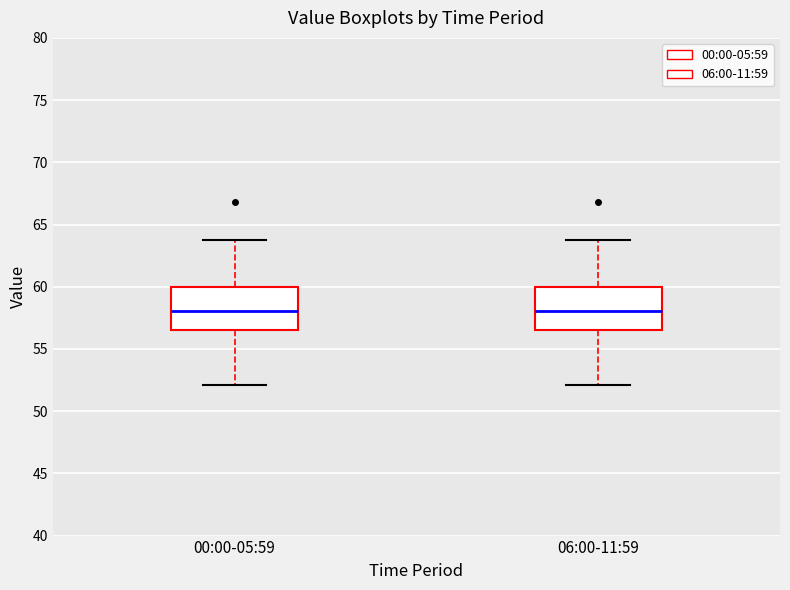

Reading left to right, transcribe this box plot: for each box, give where its median line is, the range the box spans, and where its two whiskers end, as read against the y-axis. The values are not printed on the chart, so give them approximately, as read against the axis.

00:00-05:59: median 58.0, box 56.5 to 60.0, whiskers 52.0 to 64.0
06:00-11:59: median 58.0, box 56.5 to 60.0, whiskers 52.0 to 64.0